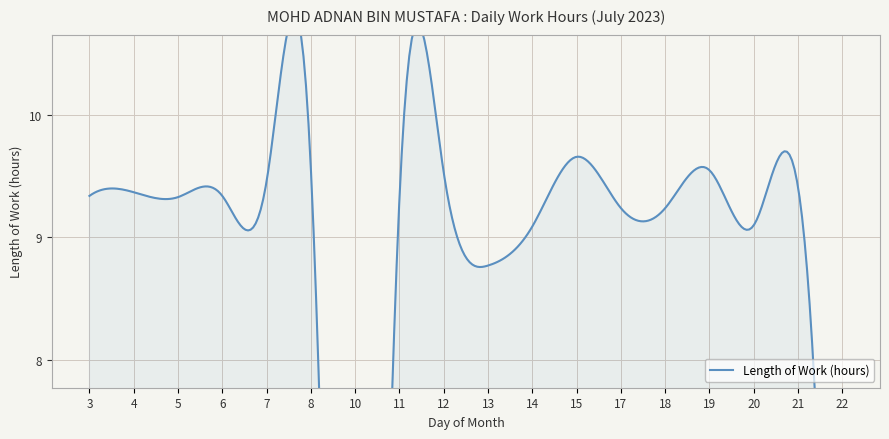

What is the difference between the maximum and minimum values?

9.7